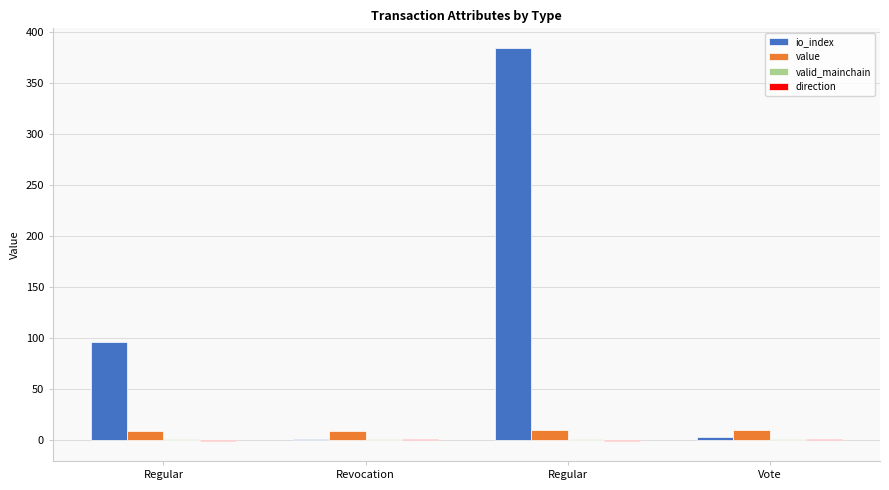

How many groups of bars are there?

4